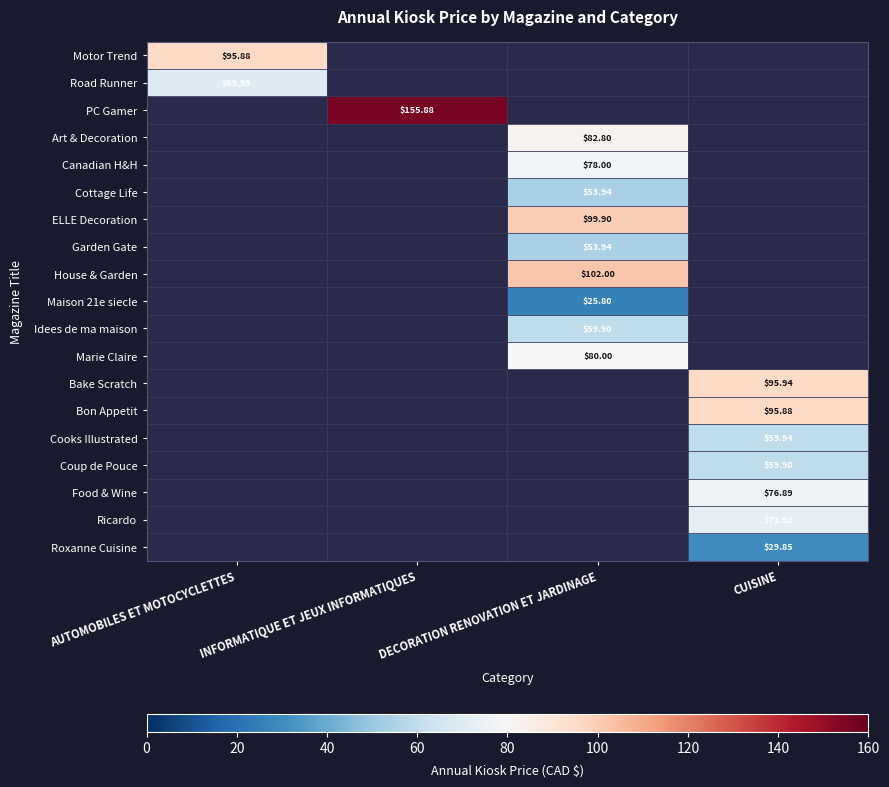

At how many categories does at least one series exceed 56?

4